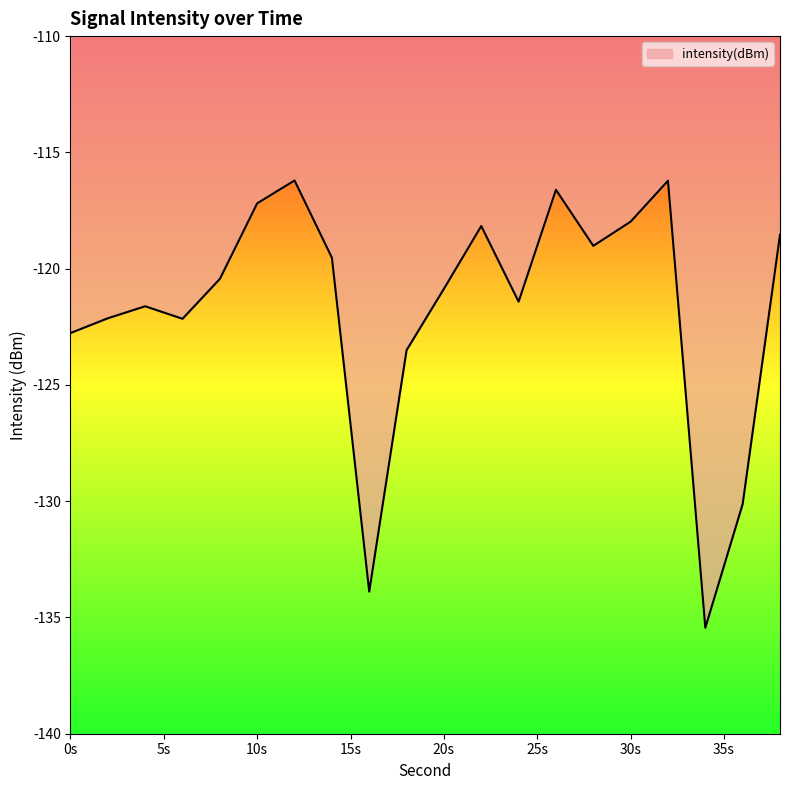

How many lines are shown in the chart?

1